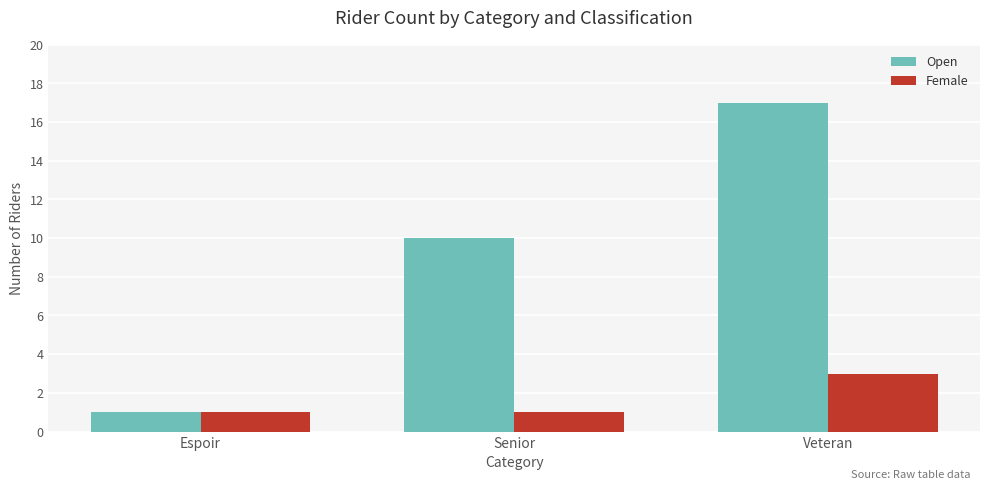

How many data points in Open are less than 10?

1